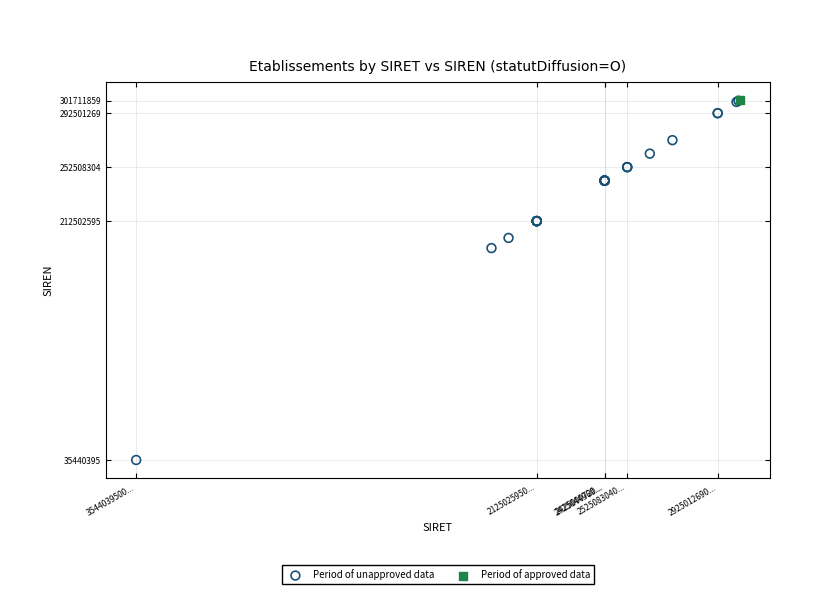

What are all the series names shown in the legend?

Period of unapproved data, Period of approved data